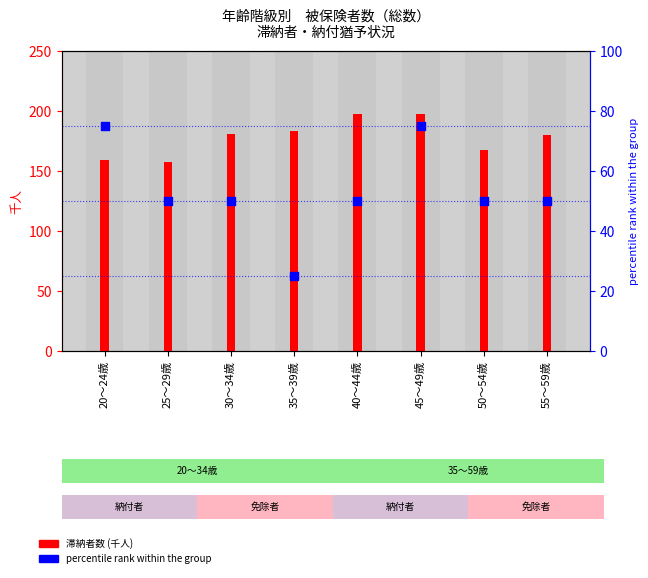

At which category is the sum across all series the highest?

45～49歳